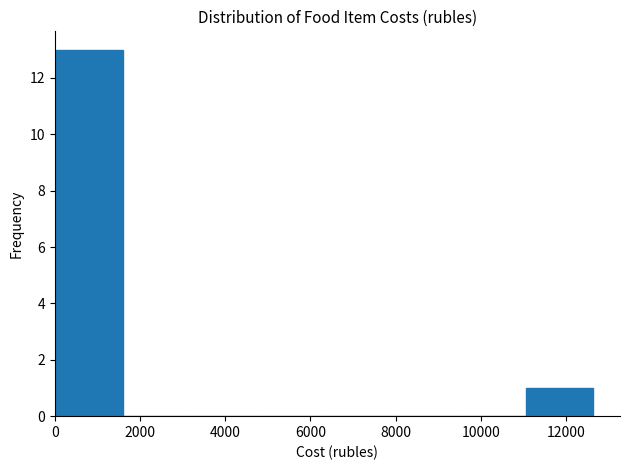

What is the height of the bar covering 0 to 1600 on the x-axis? Neither the bar edges nor the heights are printed on the chart, so give them approximately, as read against the axes.

13